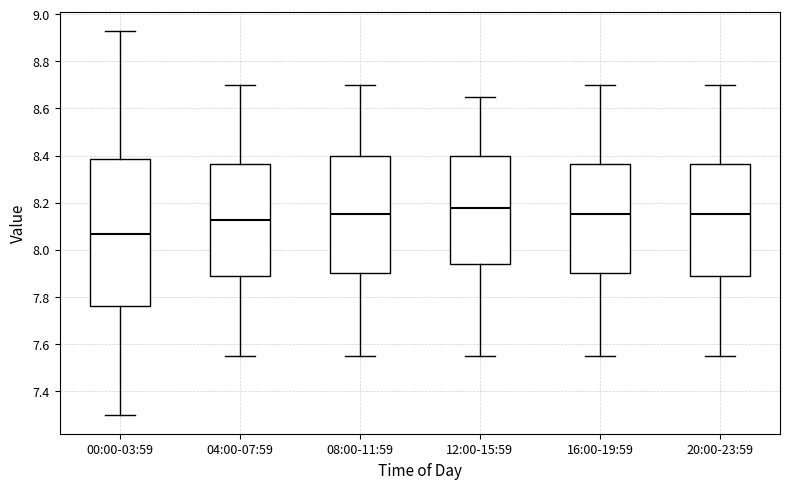

Which box's median line is the highest?

12:00-15:59